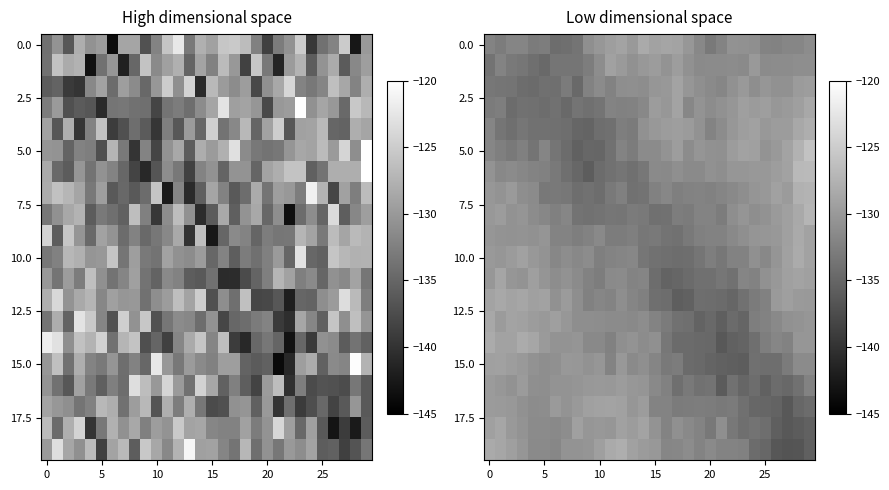

Which label corresponds to the largest value in the chart?

29